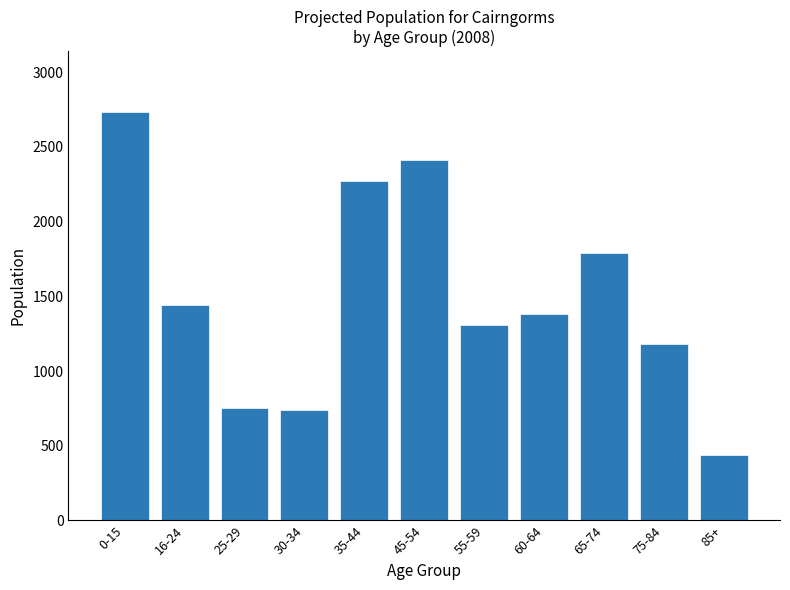

What is the average value?

1495